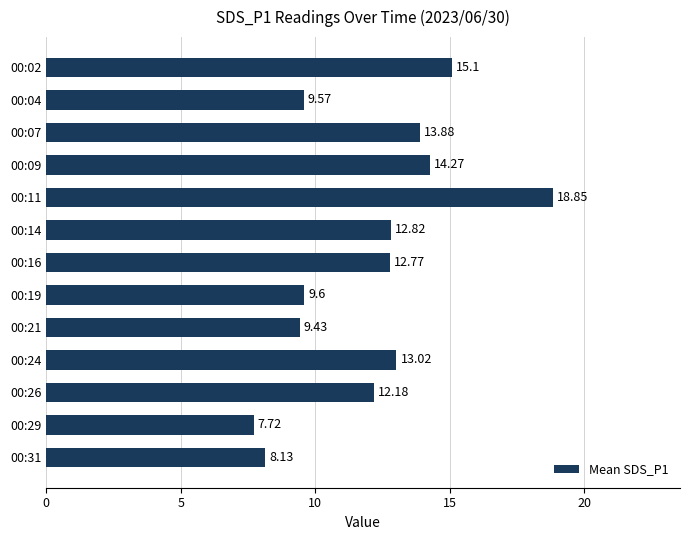

At which category does the chart reach its peak across all series?

00:11